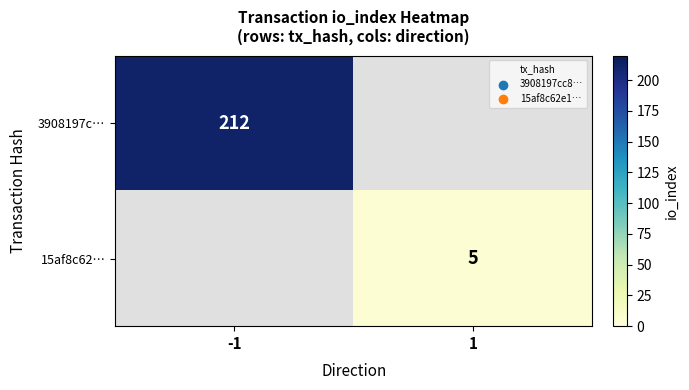

Is the value of 15af8c62… at 1 greater than the value of 3908197c… at -1?

No